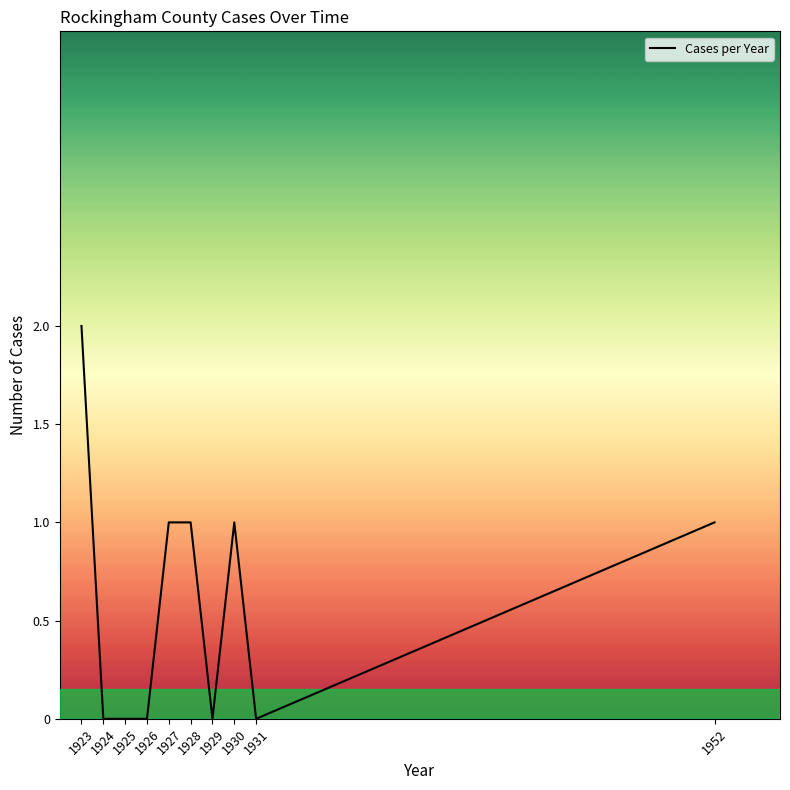

Is it true that the value at 1926 is -1?

False